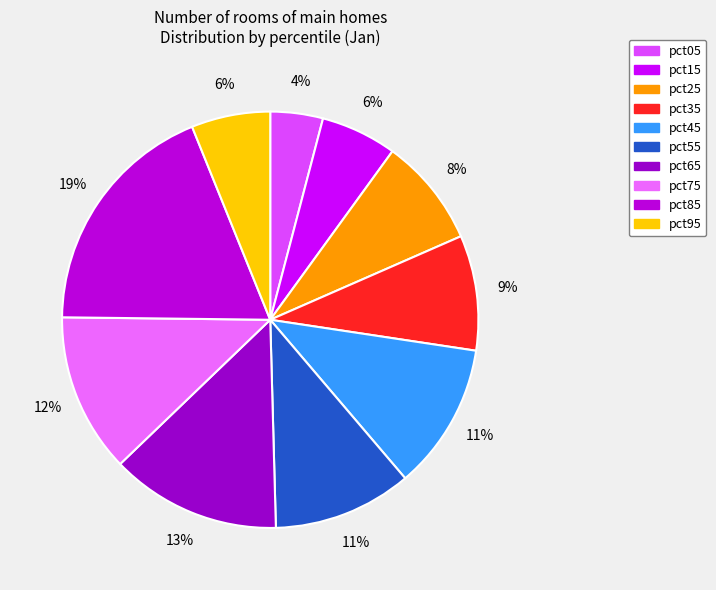

To the nearest percent, what percentage of the pie is pct75?

12%